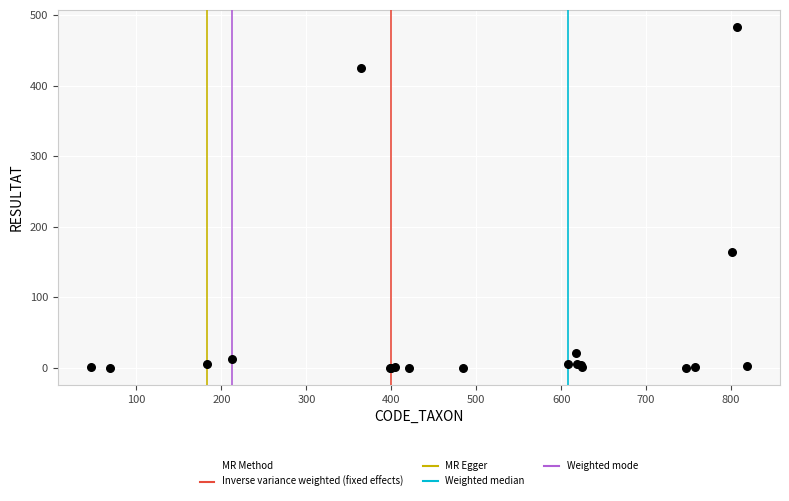

What Y value in the scatter plot is closest to 241?

164